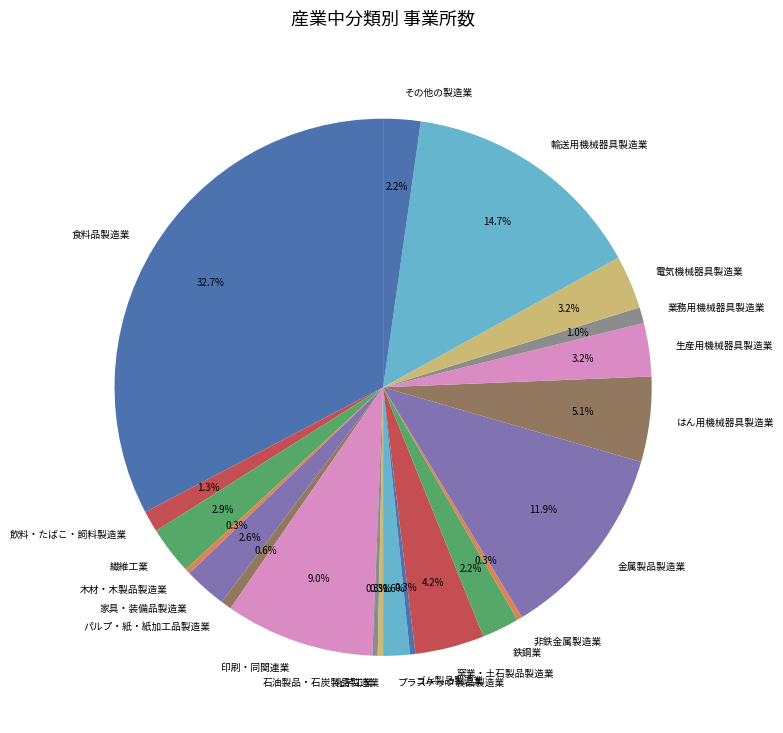

How many segments does this pie chart have?

21